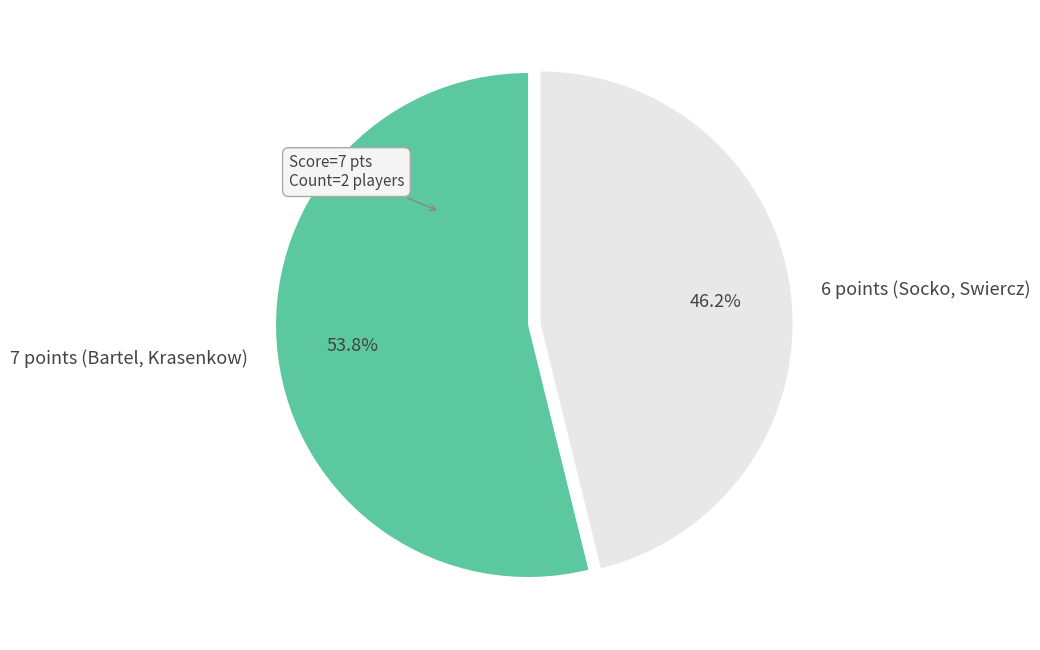

Which category has the smallest portion of the pie?

6 points (Socko, Swiercz)